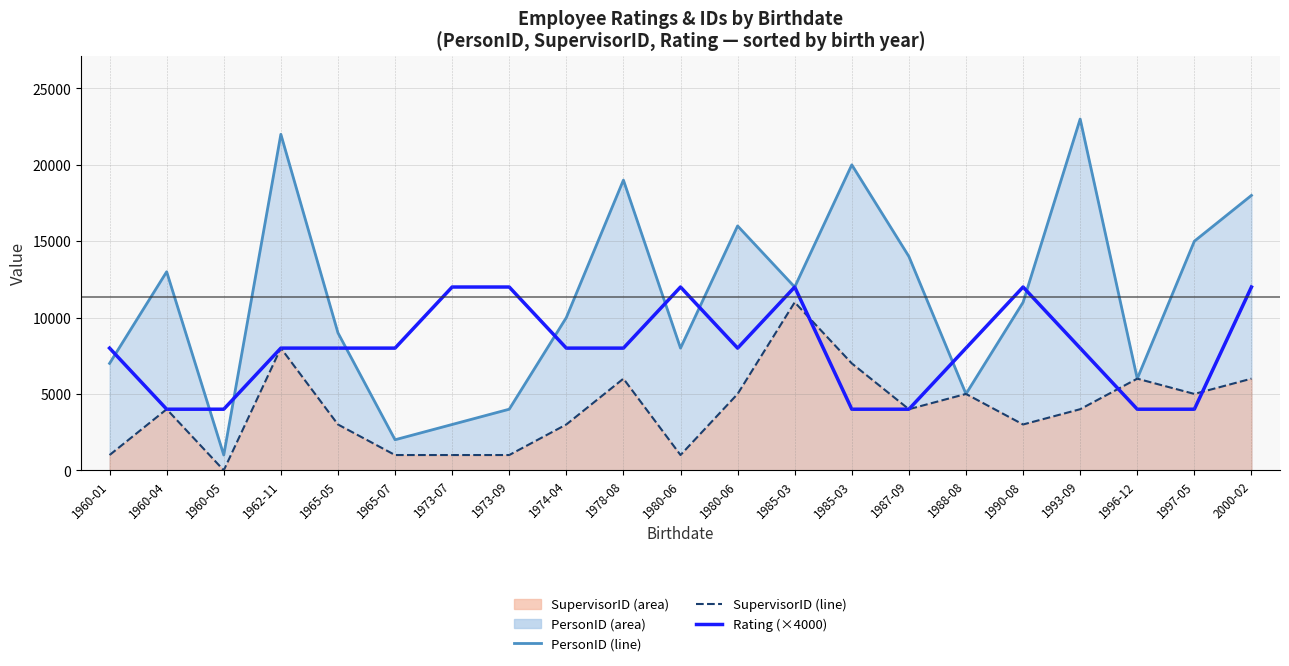

At which label does Rating (×4000) reach its minimum?

1960-04